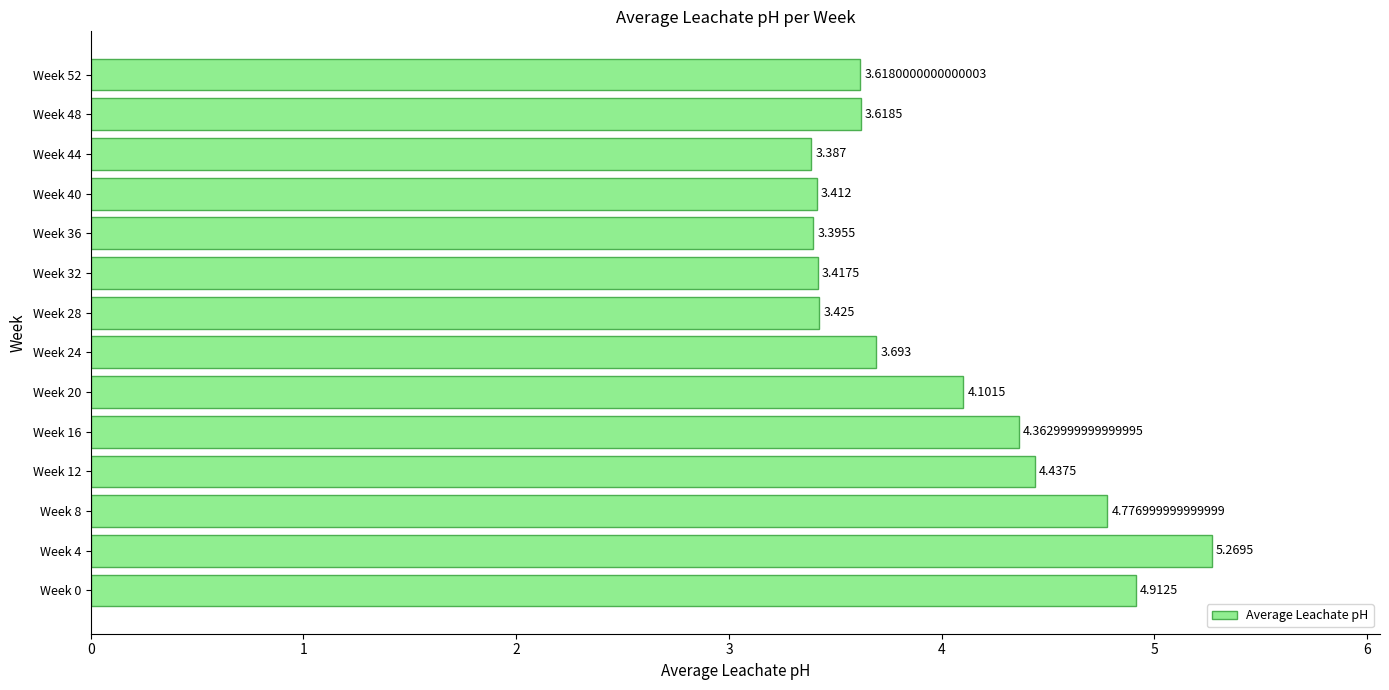

What is the sum of all values?

55.8